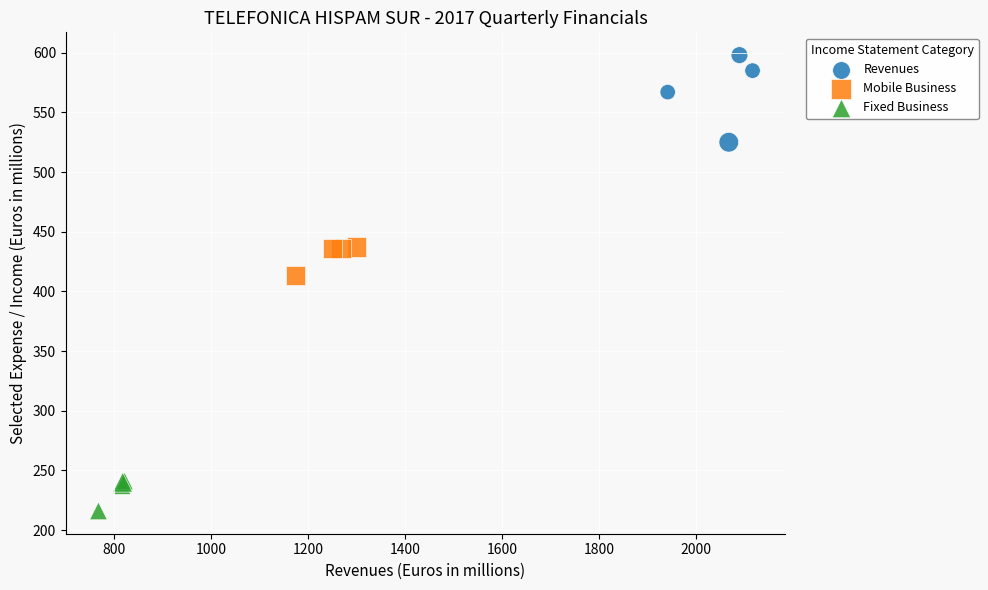

What are all the series names shown in the legend?

Revenues, Mobile Business, Fixed Business